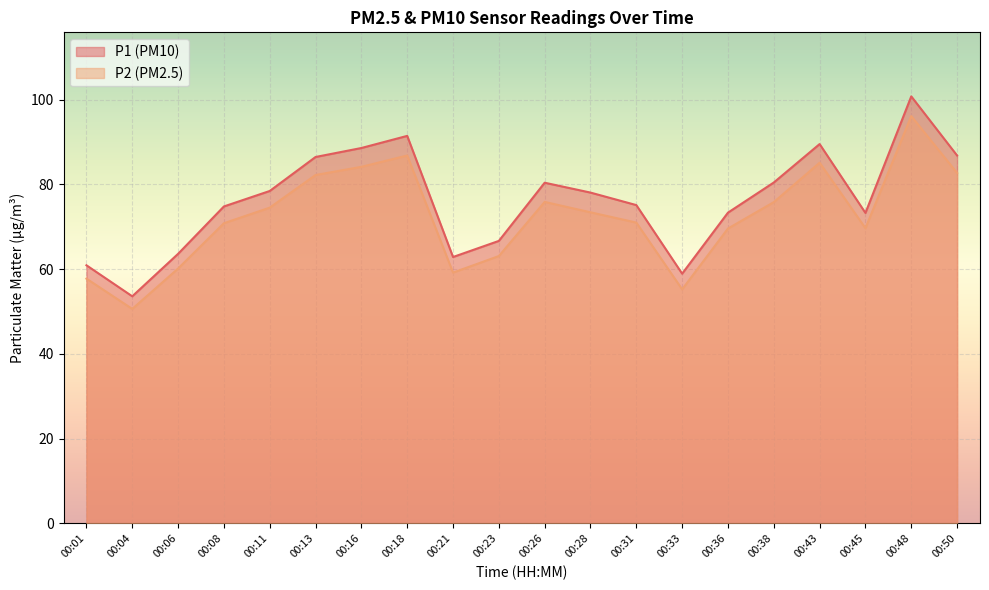

True or false: P1 has more than 0 interior local peaks.

True